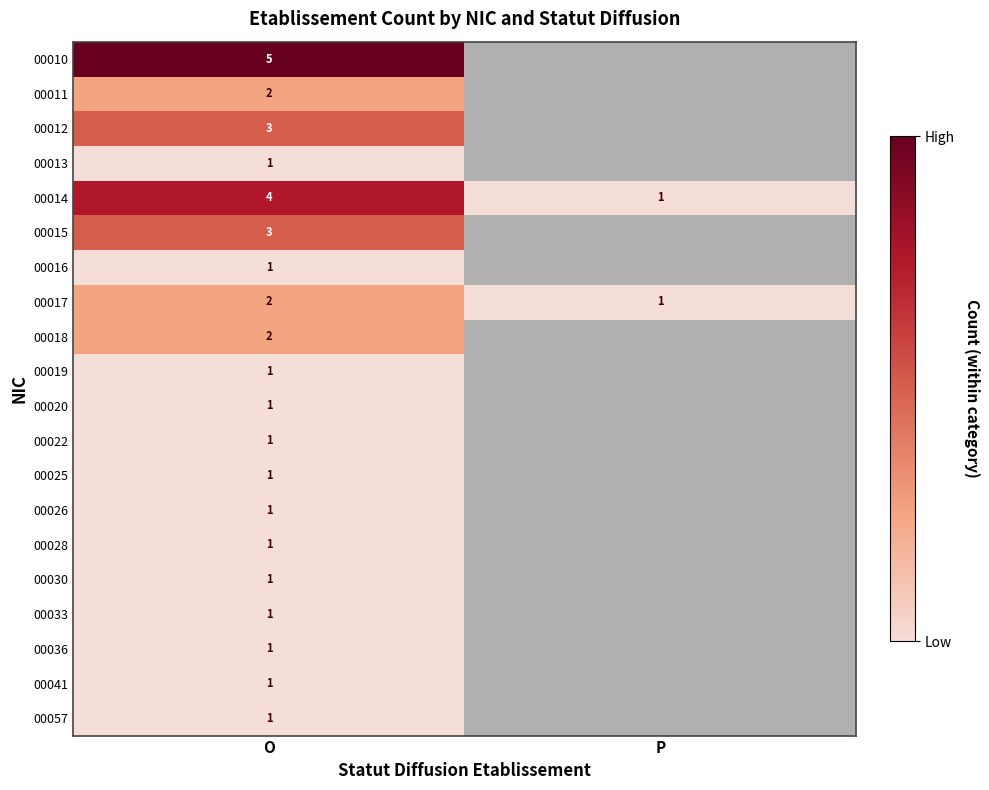

The value of 00026 at O is 0. True or false?

False